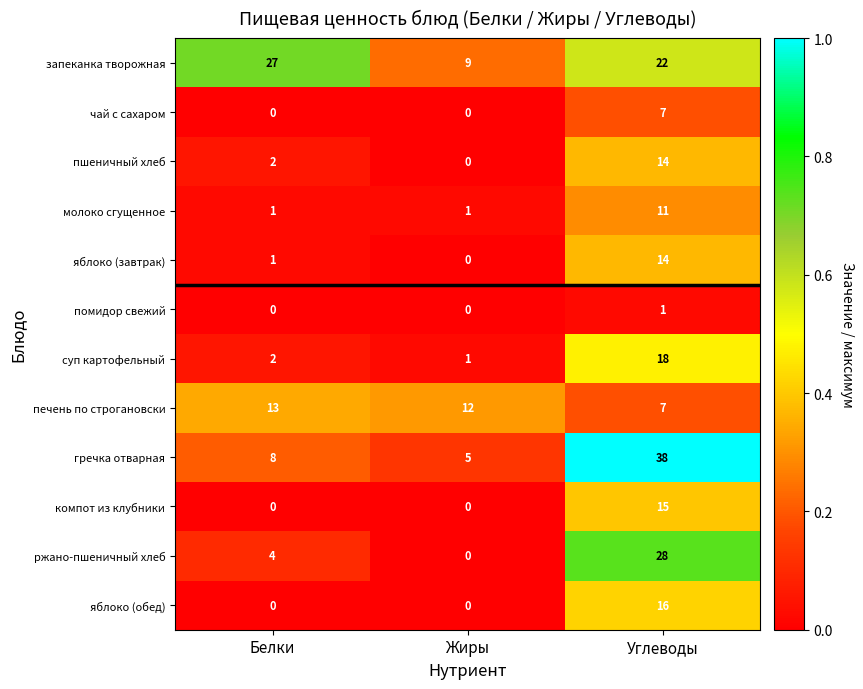

What is the total value across all series at Белки?

58